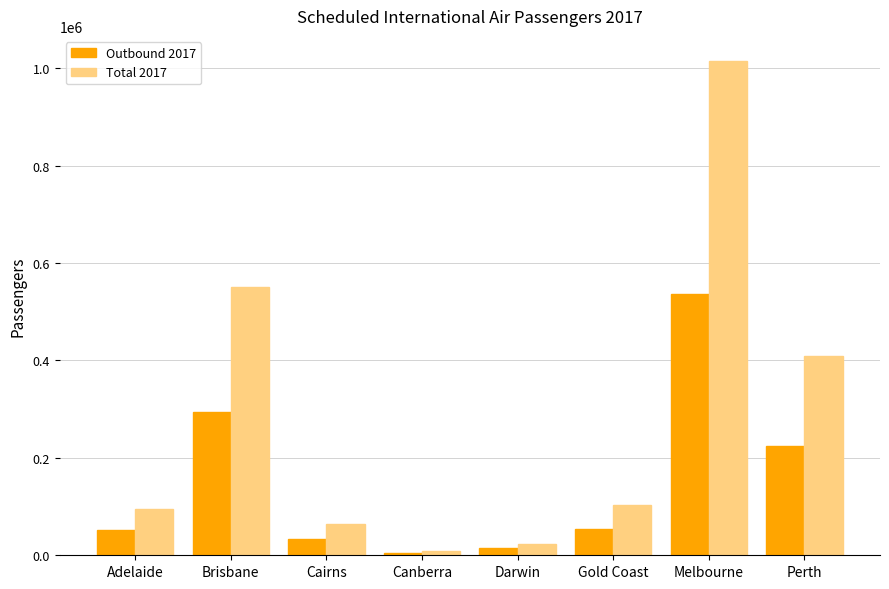

What is the label of the 4th bar from the left?

Canberra